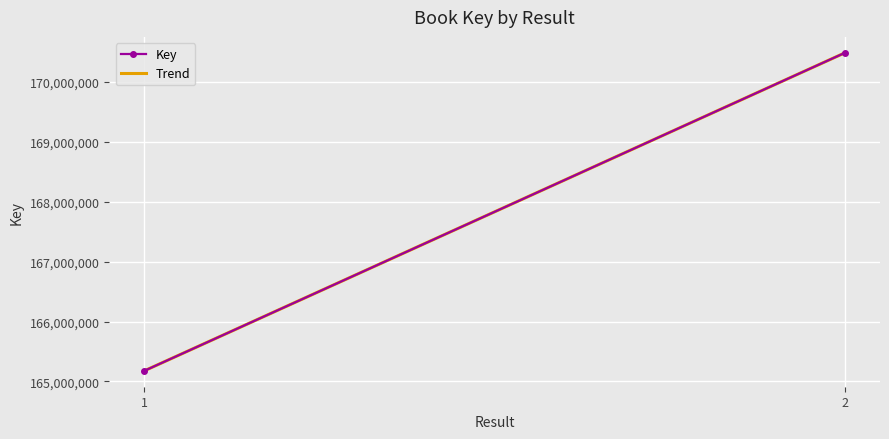

What is the sum of all values?

335662775